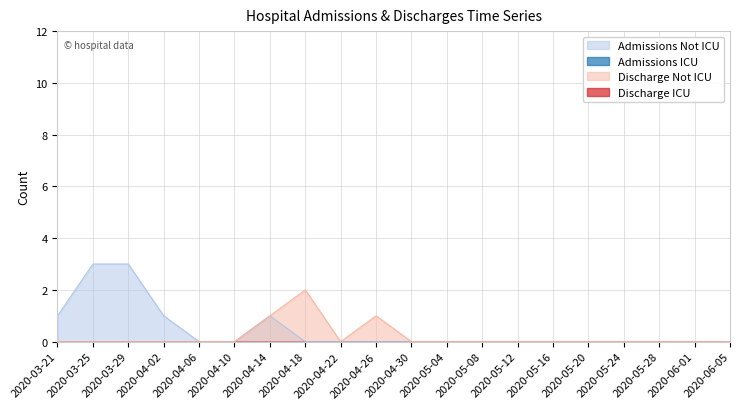

How many values in the Admissions Not ICU series exceed 0?

5